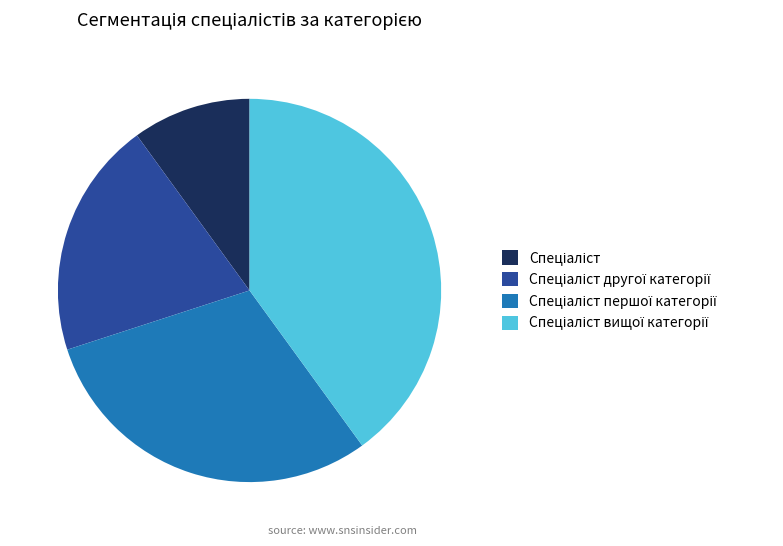

Is there a majority slice in this chart?

No